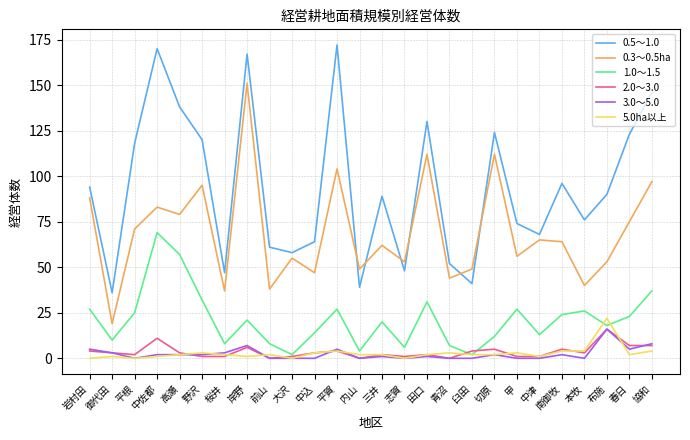

Is the value of 0.3～0.5ha at 中込 greater than the value of 0.5～1.0 at 御代田?

Yes